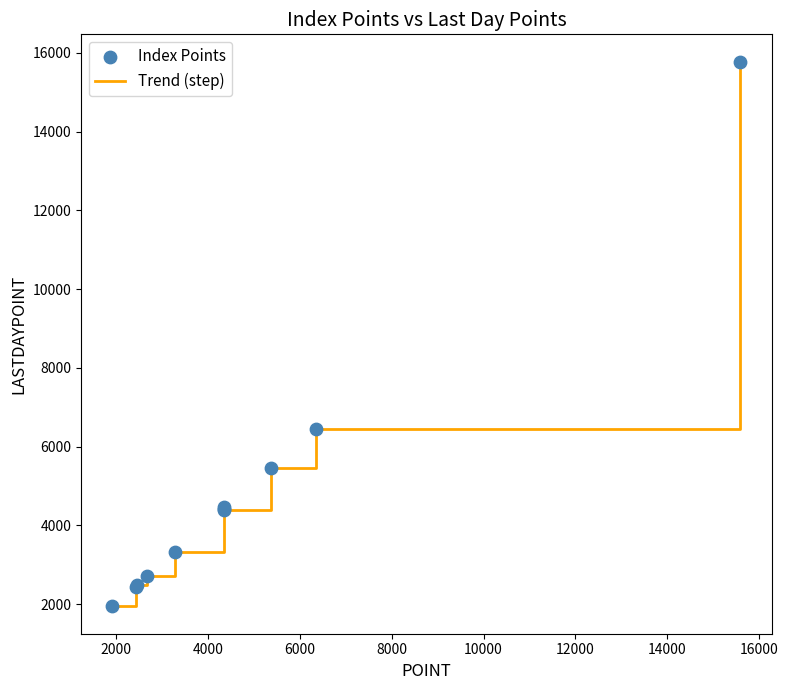

What is the smallest value displayed?

1937.3